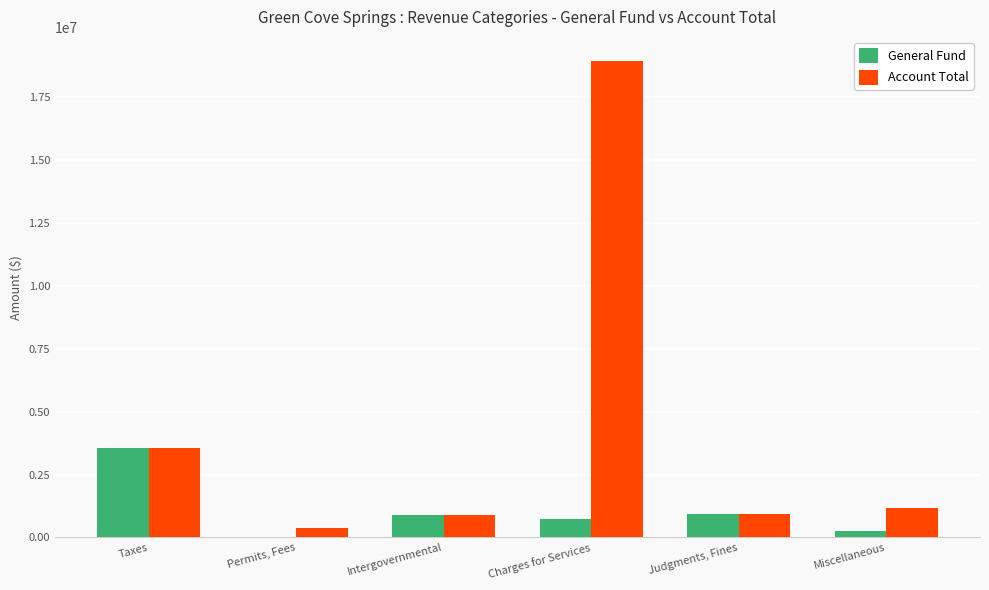

Which category has the highest value across all series?

Charges for Services